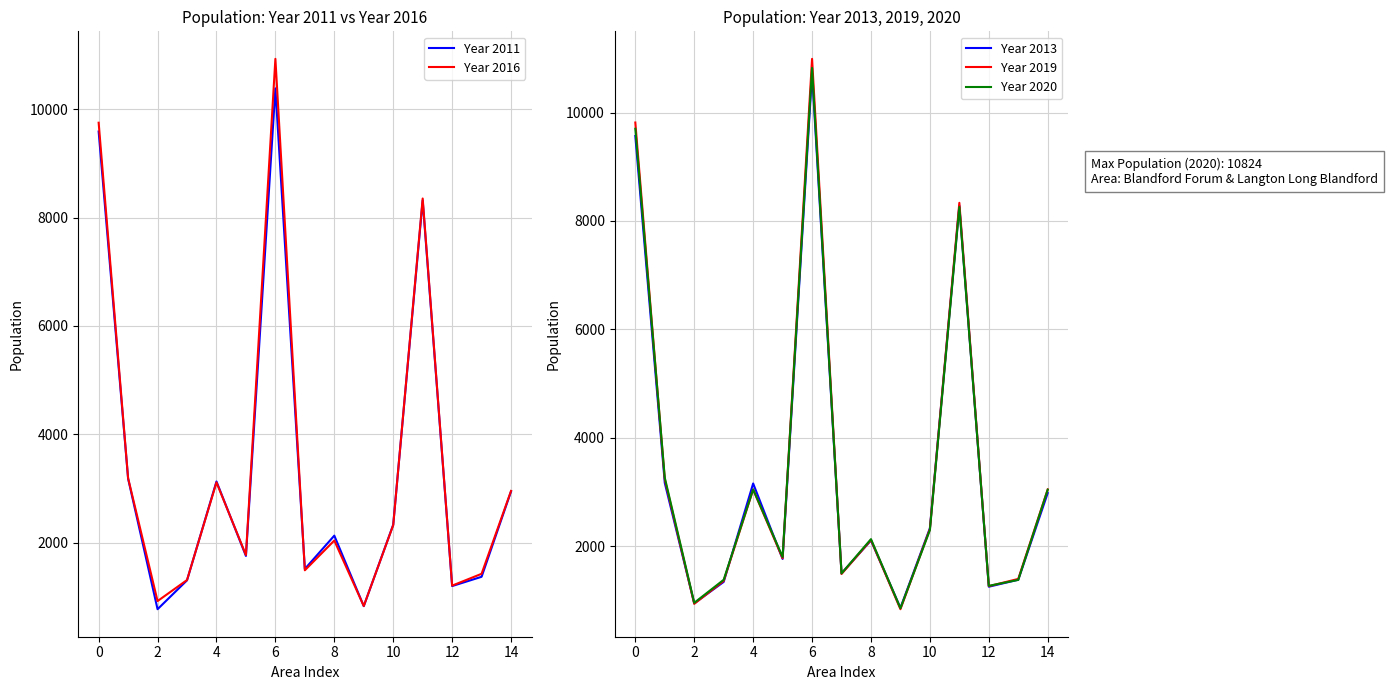

What are all the series names shown in the legend?

Year 2011, Year 2016, Year 2013, Year 2019, Year 2020